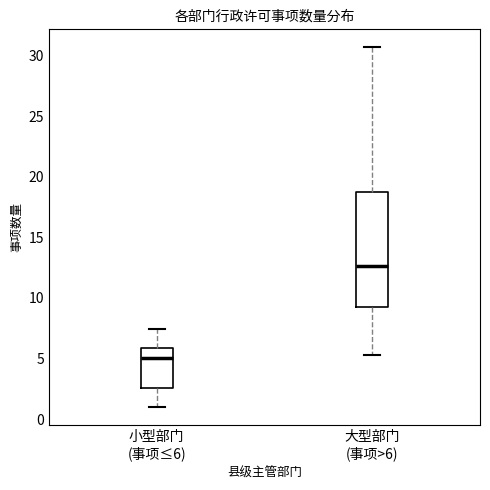

Comparing the boxes themselves (not the whiskers), which one is the tallest?

大型部门 (事项>6)